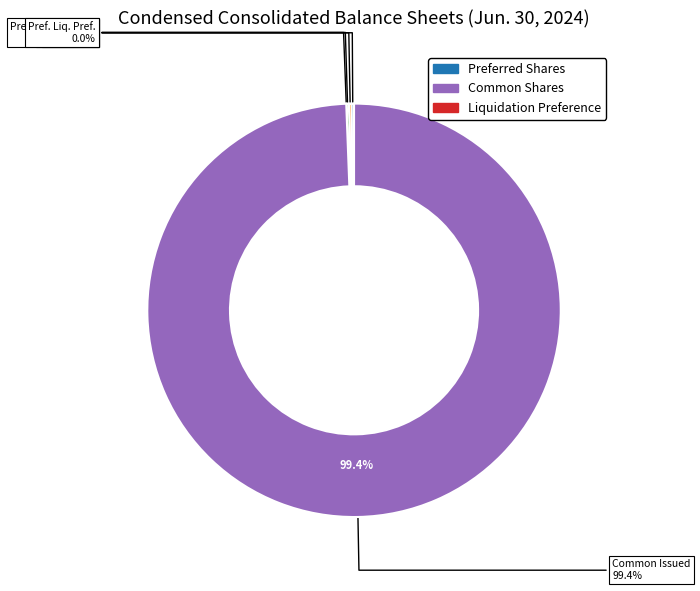

The Common stock, shares issued slice represents 99% of the pie. True or false?

True